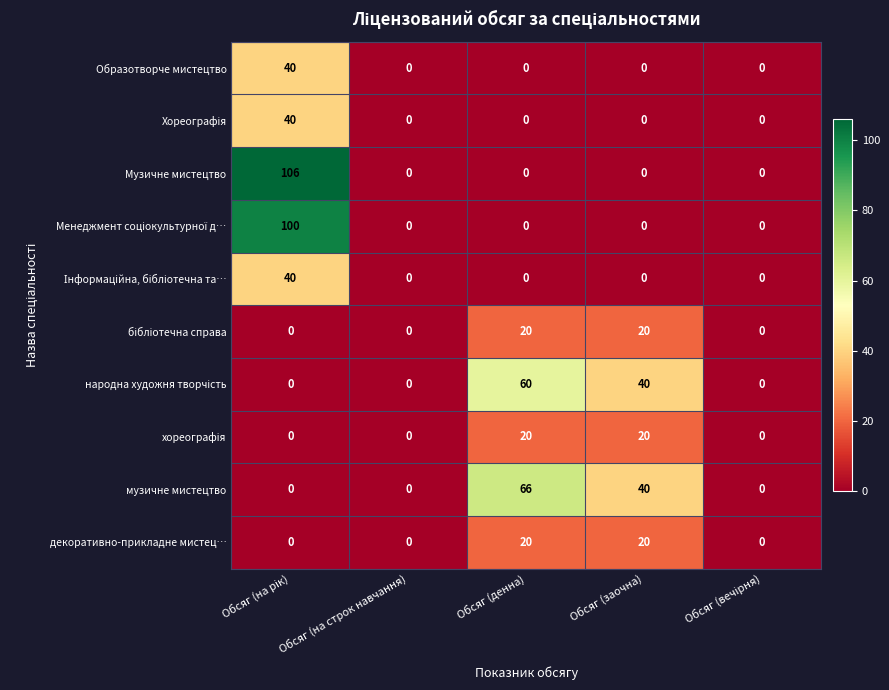

Which series has the largest range (max minus min)?

Музичне мистецтво